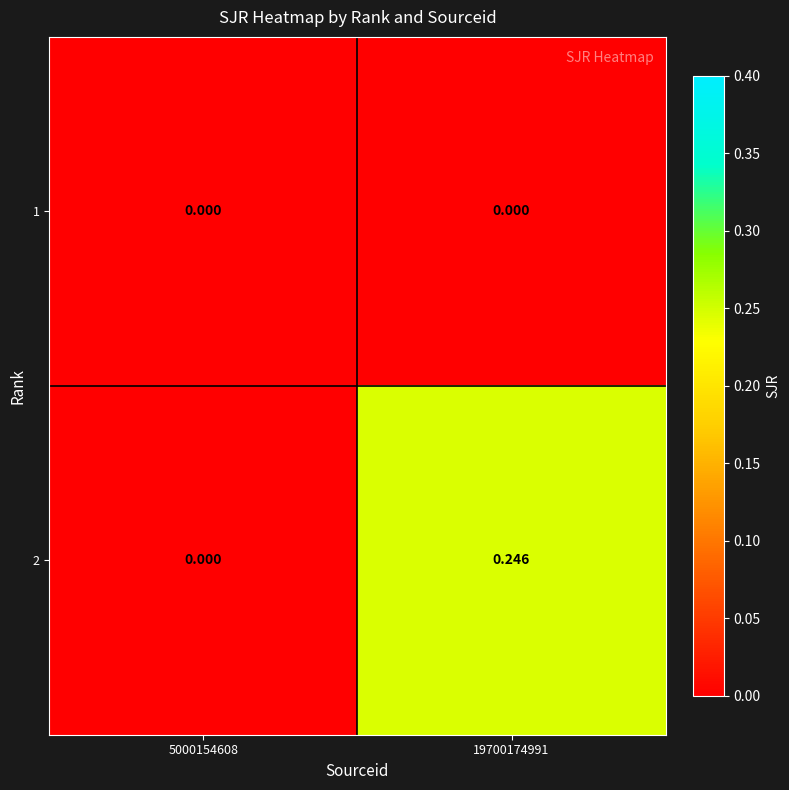

Is the value of 1 at 5000154608 greater than the value of 2 at 19700174991?

No